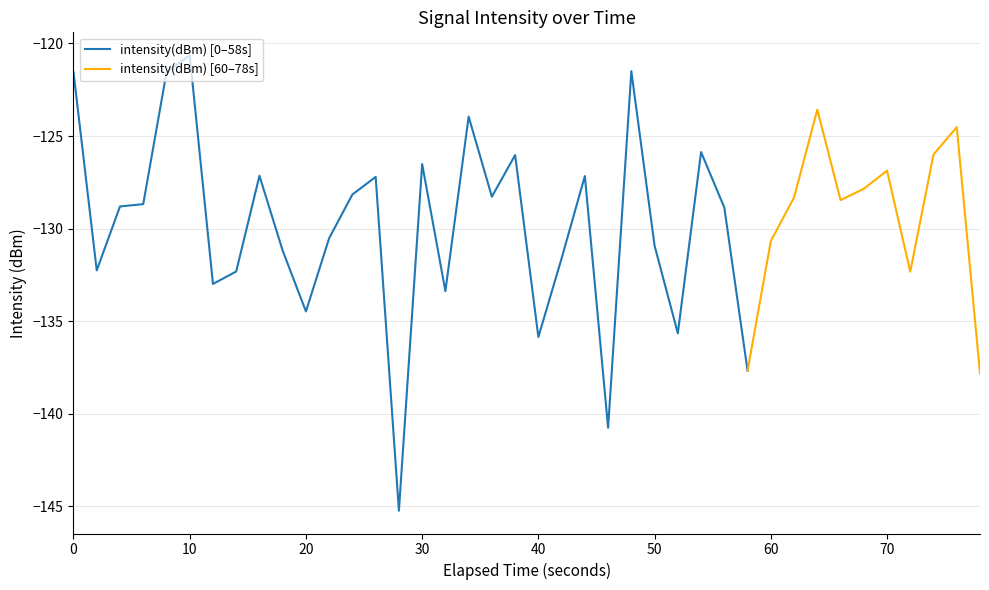

What is the lowest value of the intensity(dBm) [0–58s] series?

-145.2